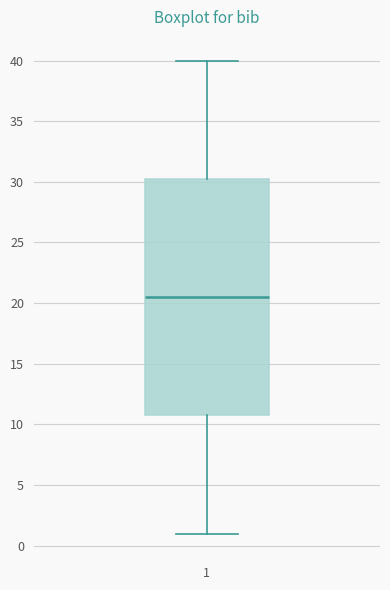

Where is the lower edge of the box at x = 1 on the y-axis? The values are not printed on the chart, so give them approximately, as read against the axis.

11.0